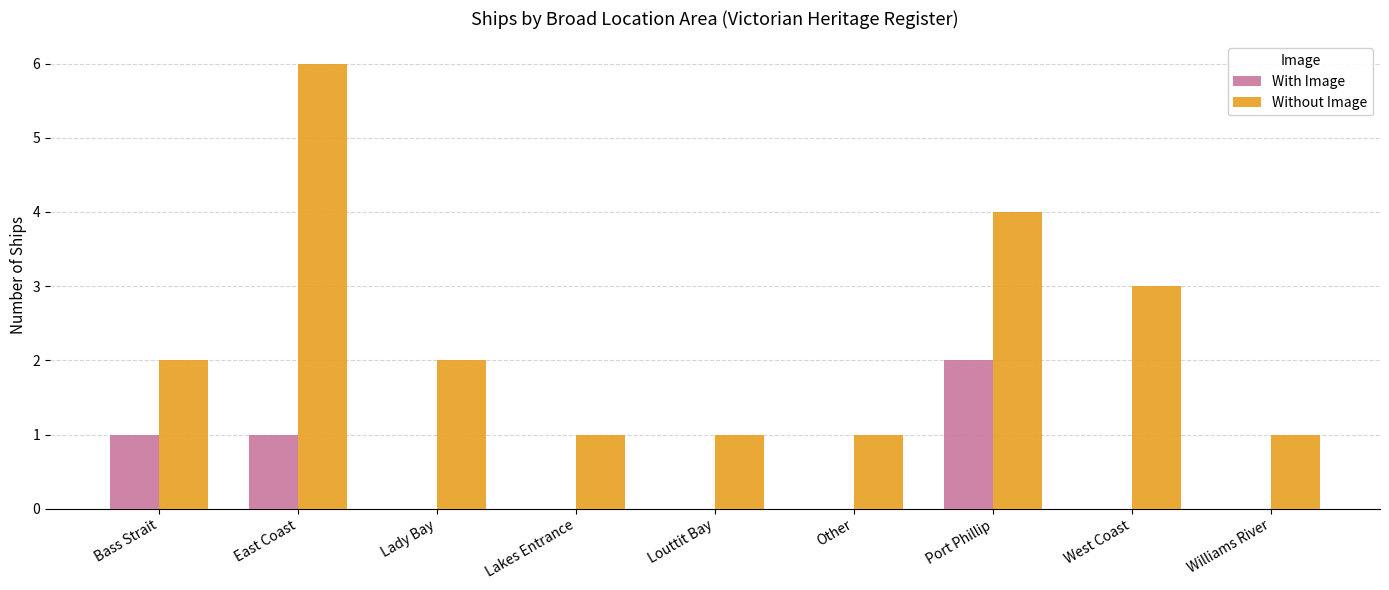

Between Bass Strait and East Coast, which series saw the biggest shift?

Without Image